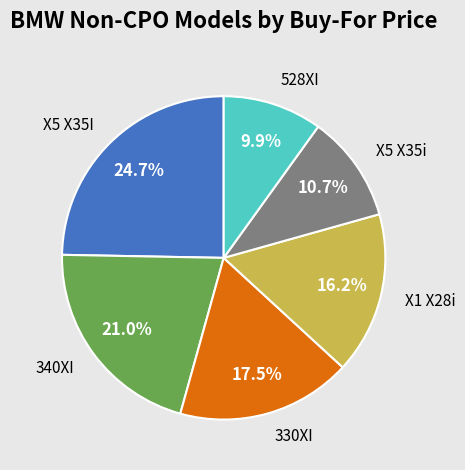

Rank the categories by value from lowest to highest.

528XI, X5 X35i, X1 X28i, 330XI, 340XI, X5 X35I